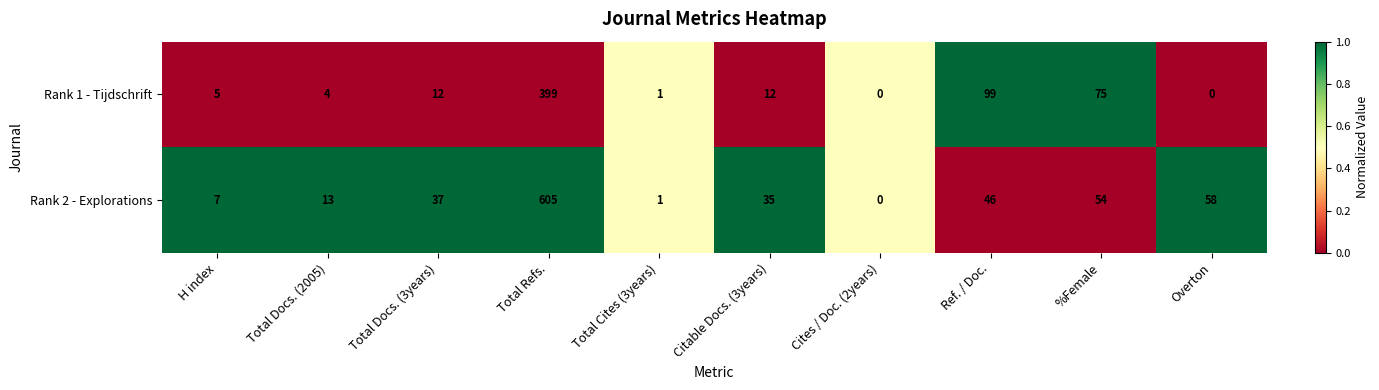

How many data points does each series have?

10